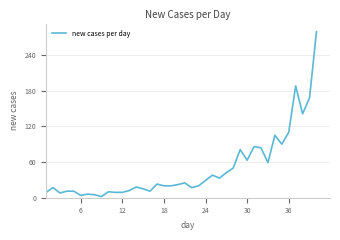

What is the greatest value displayed?

279